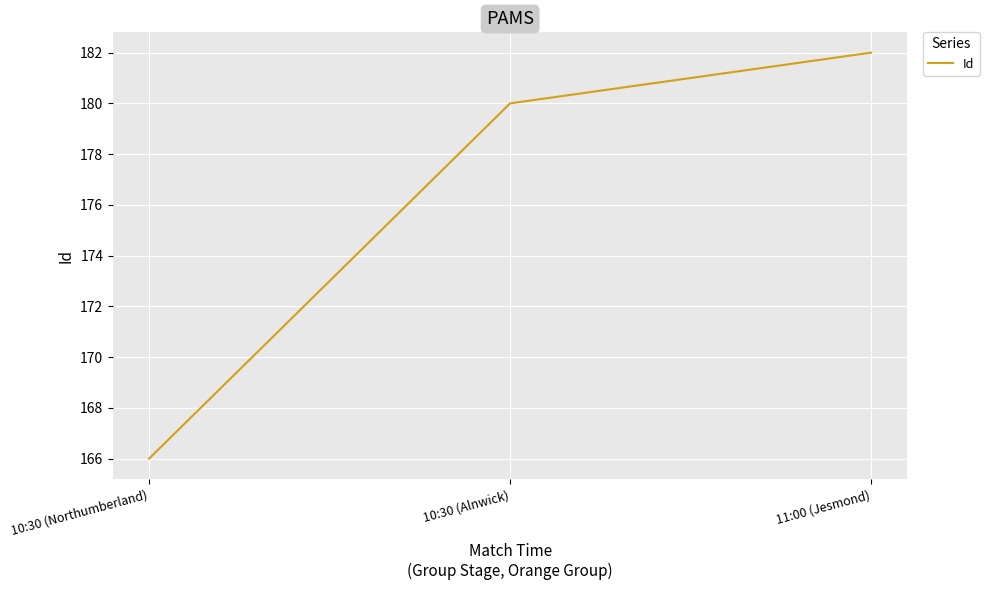

At which category does the chart reach its peak across all series?

11:00 (Jesmond)